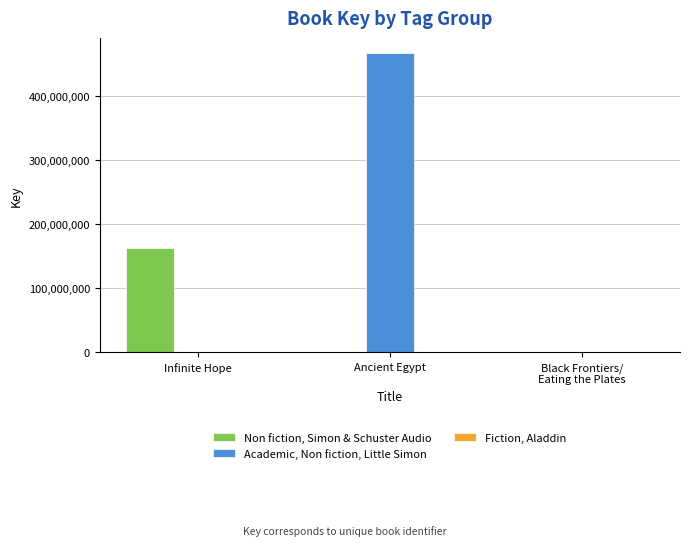

True or false: Non fiction, Simon & Schuster Audio has a value of 80456428 at Infinite Hope.

False